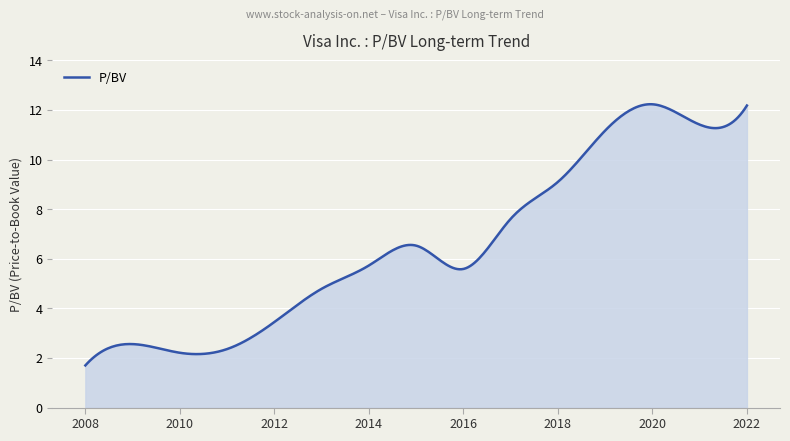

What is the maximum value shown in the chart?

12.2